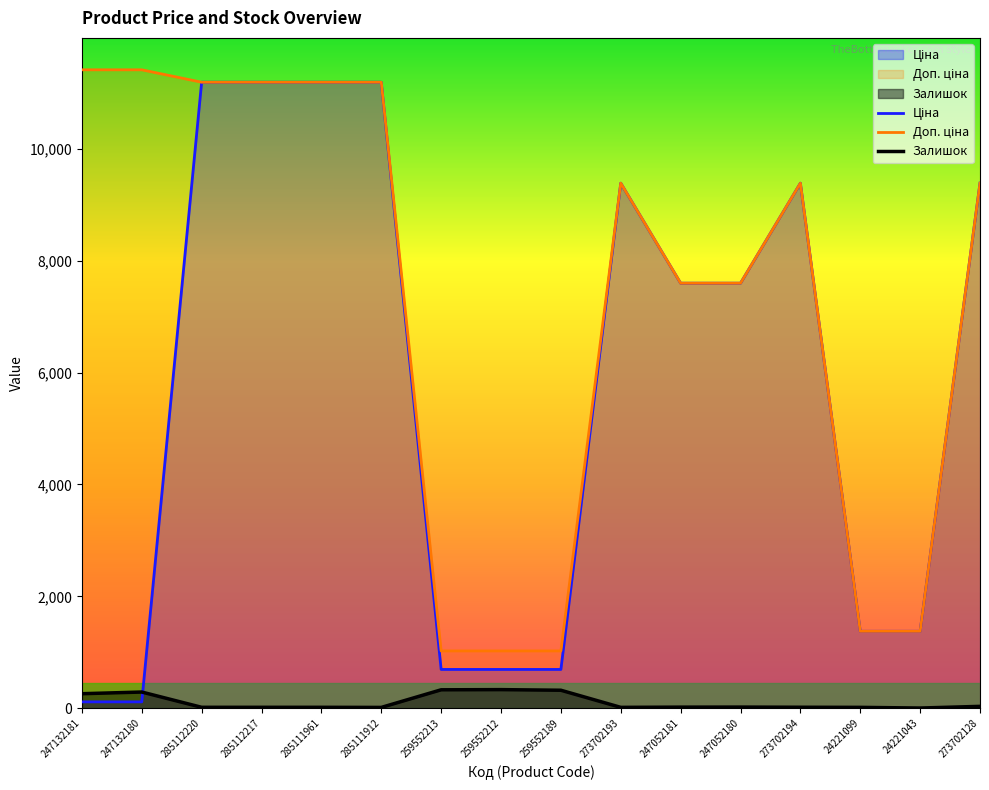

How many series are shown in this chart?

3